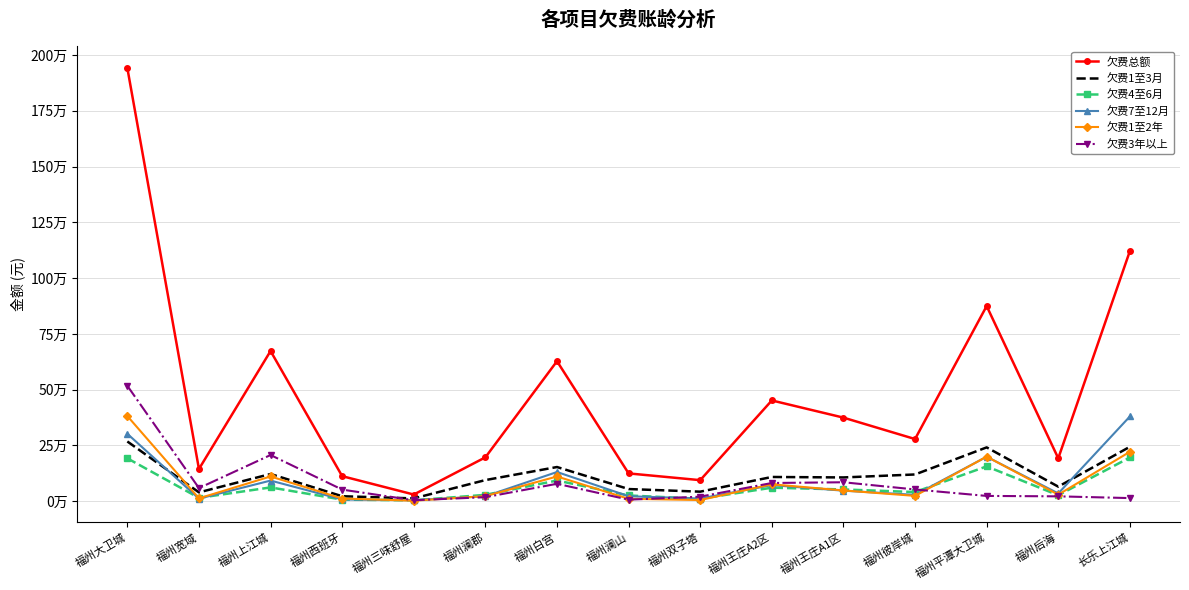

Reading left to right, extract all data points from this chart.

欠费总额: 1941530.4	144457.1	673270.6	112417.5	30061.5	196813.3	627701.9	124753.0	94496.4	451772.1	374765.2	278724.1	874883.5	192563.2	1121228.6
欠费1至3月: 267877.8	39799.9	122062.0	22440.5	12743.8	94834.3	153355.3	54666.2	42904.2	108782.6	106687.4	120008.7	241377.6	65404.6	244107.7
欠费4至6月: 192368.0	15186.6	61985.1	7270.6	4172.6	28668.5	92897.9	25853.7	11023.4	60730.6	52840.1	41186.7	156301.0	26843.0	196109.1
欠费7至12月: 302319.6	11602.6	92577.0	7974.2	4511.8	22298.8	131007.2	22500.4	12238.9	72335.7	47327.3	28563.5	199500.2	34991.5	379996.2
欠费1至2年: 381884.4	12991.9	111058.2	12236.2	2573.7	22879.8	111003.9	10974.8	5406.8	75823.9	48464.4	24046.2	199880.9	29646.8	221643.0
欠费3年以上: 517380.5	58935.8	207154.1	52122.2	4555.8	18202.9	78242.8	7079.5	20552.3	81773.0	85091.0	52777.0	23826.3	21947.5	14169.1